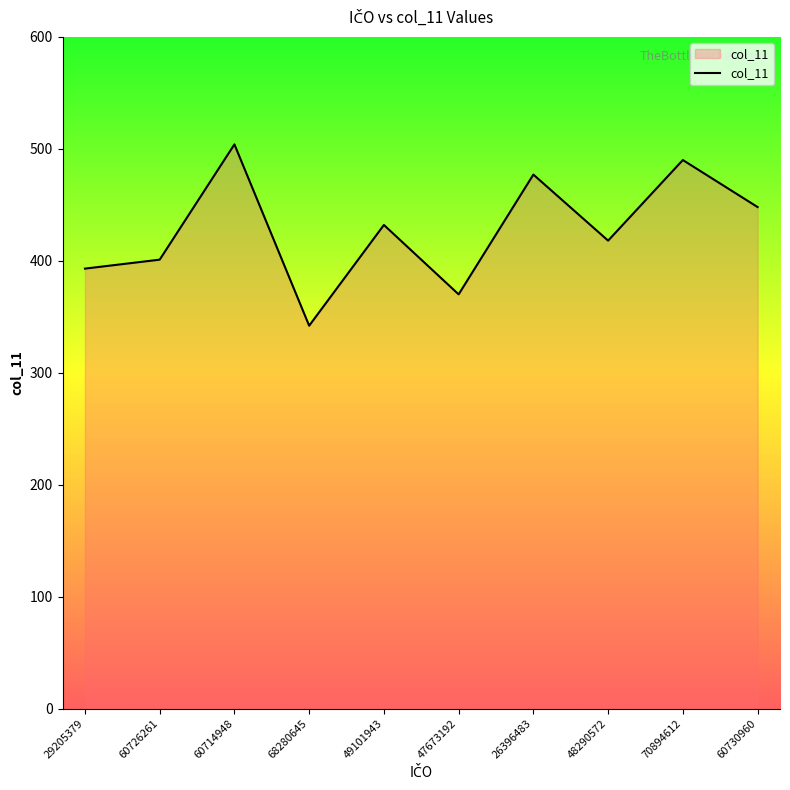

What position from the left is 49101943?

5